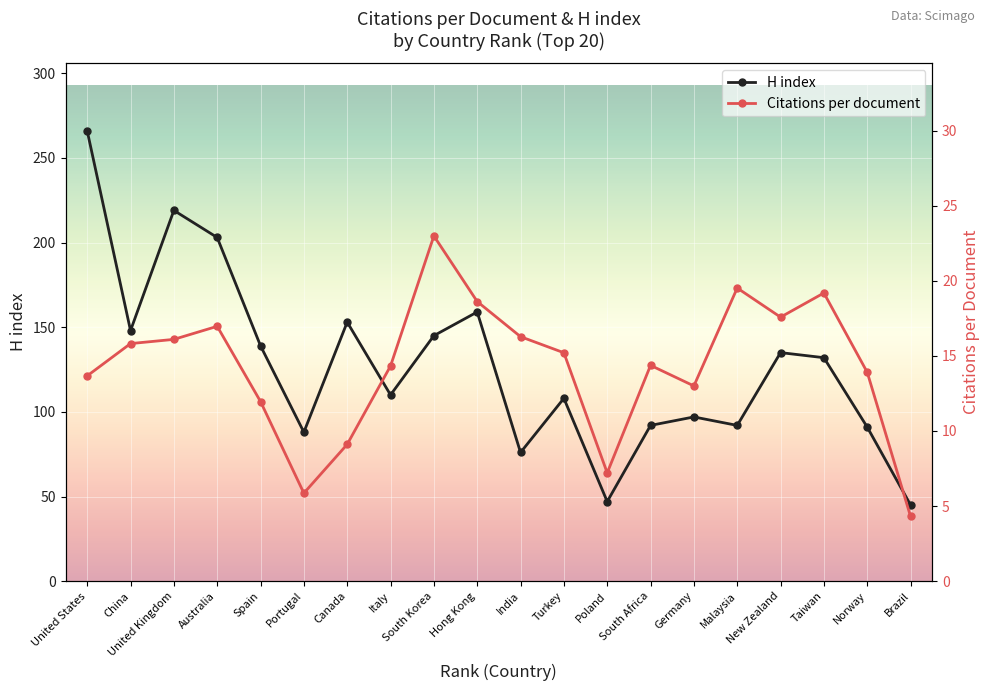

Is the value of Citations per document at Spain greater than the value of H index at Malaysia?

No